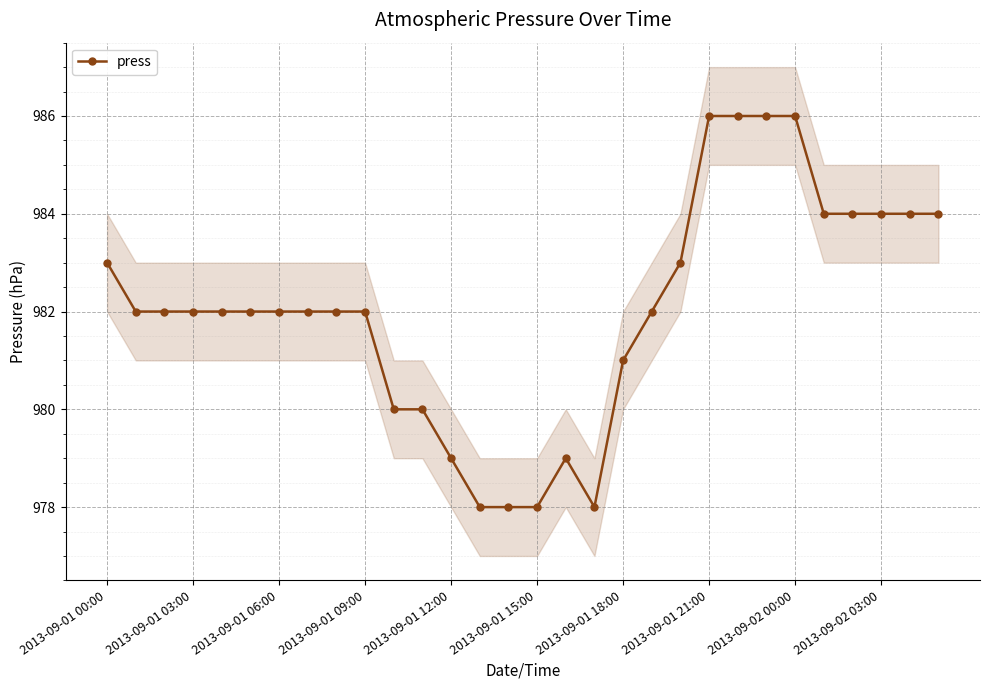

What position from the left is 19?

20